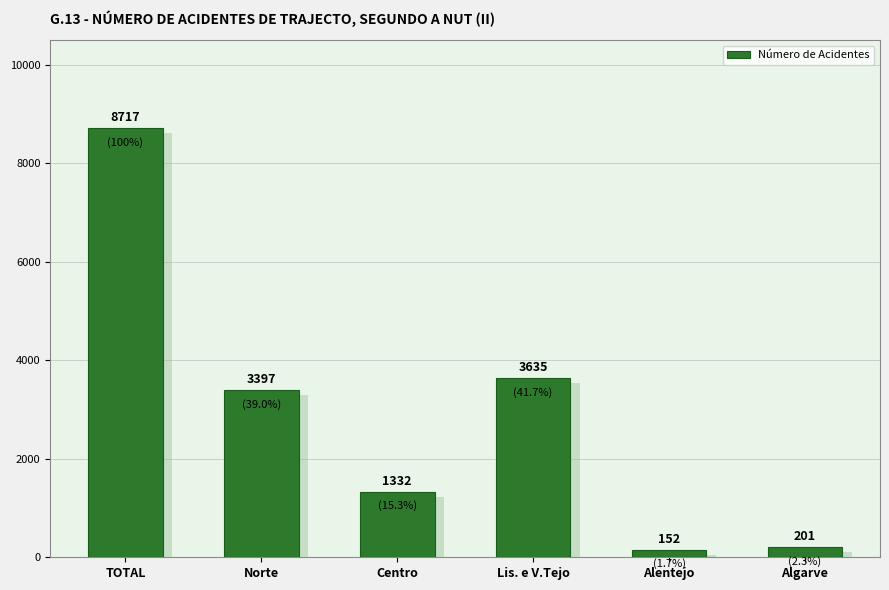

Does the chart contain stacked bars?

No